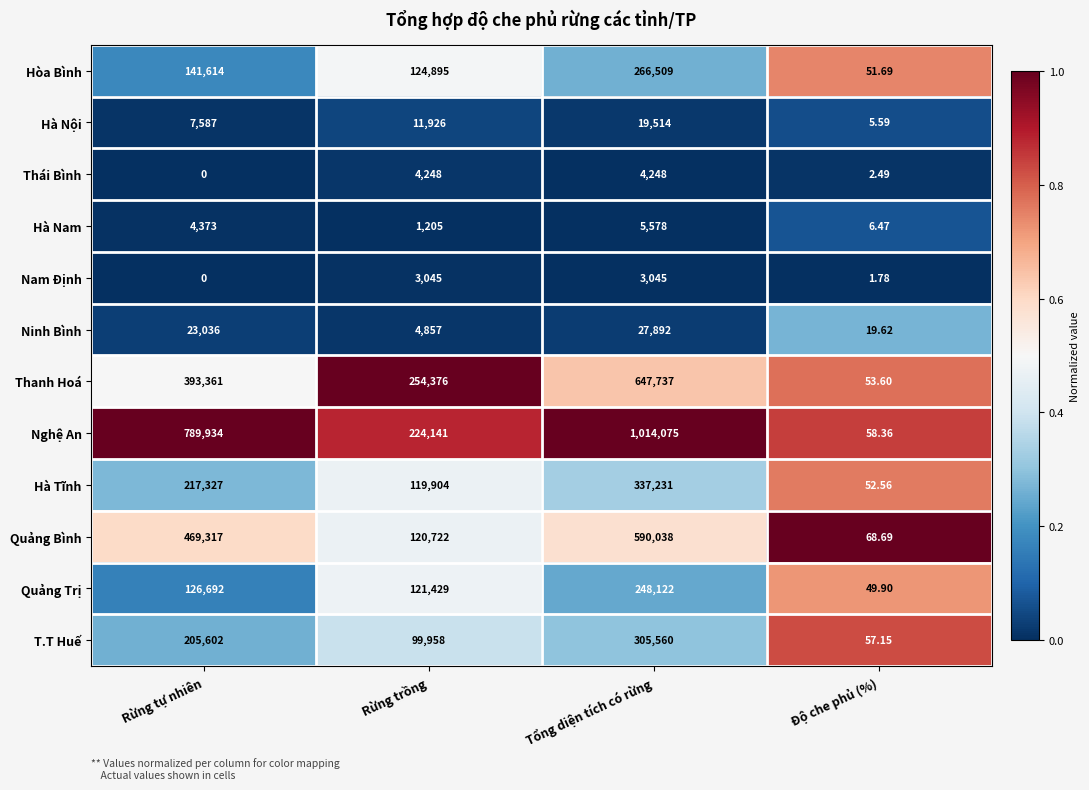

Is the value of Ninh Bình at Độ che phủ (%) greater than the value of Hà Nam at Tổng diện tích có rừng?

No